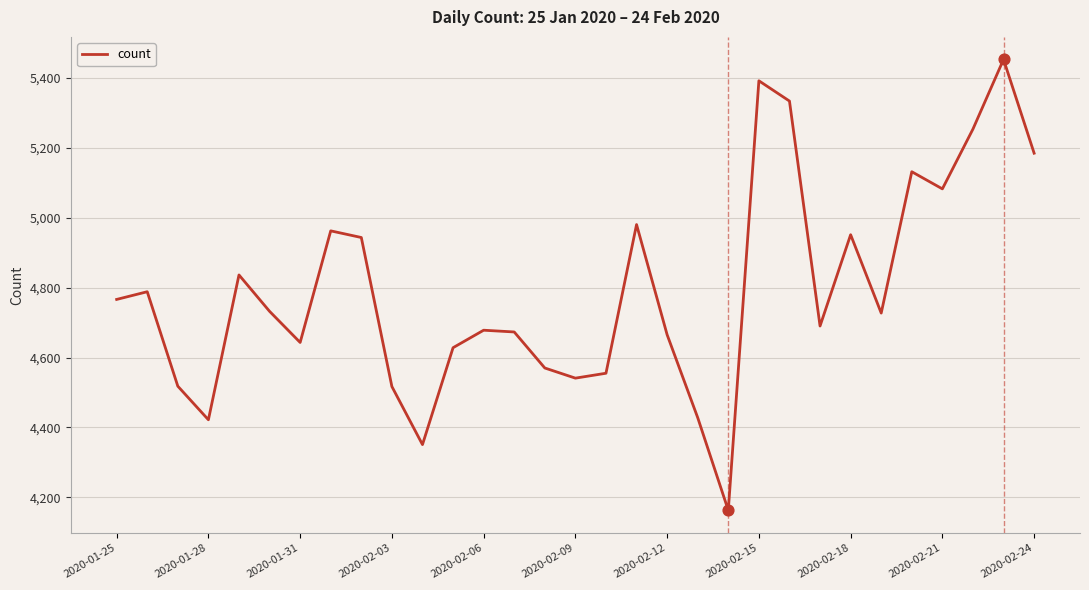

What is the minimum value shown in the chart?

4163